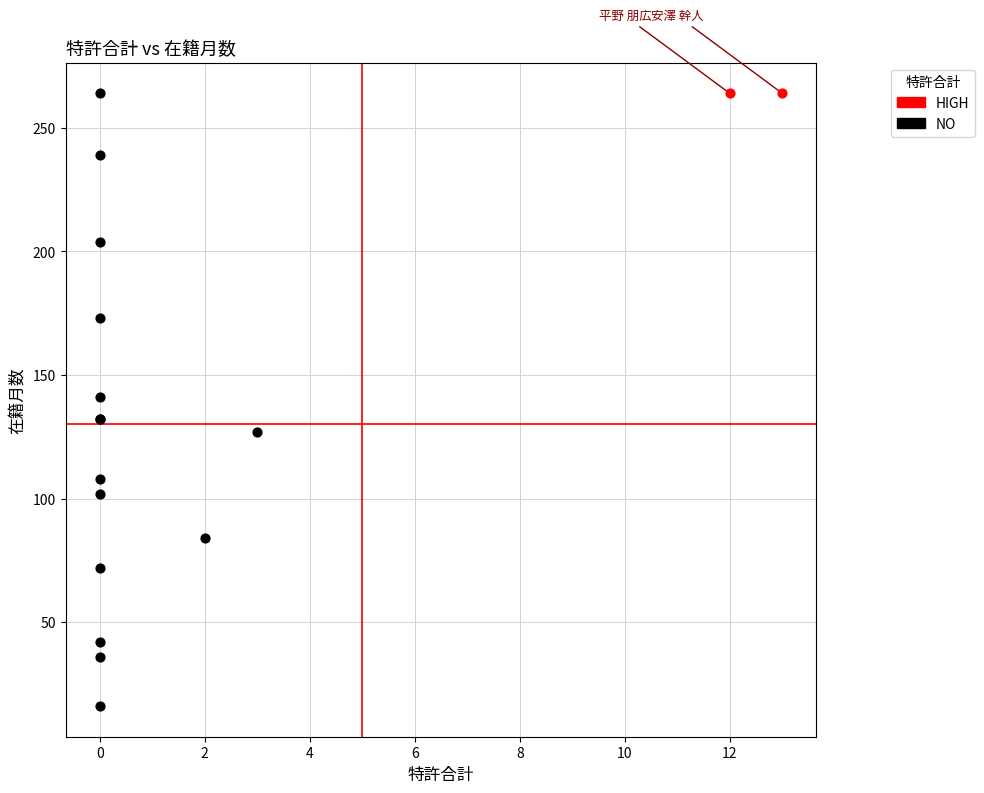

What are all the series names shown in the legend?

HIGH, NO